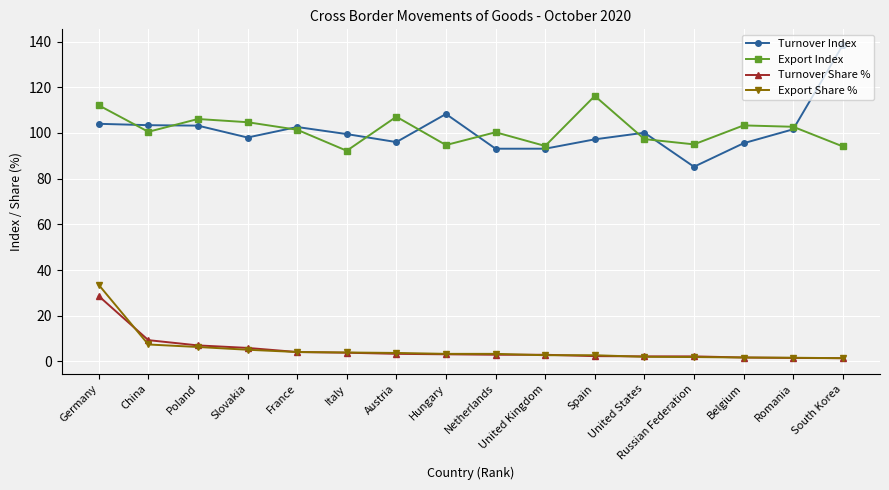

In Export Index, how many points are higher than both neighbors (excluding endpoints)?

5